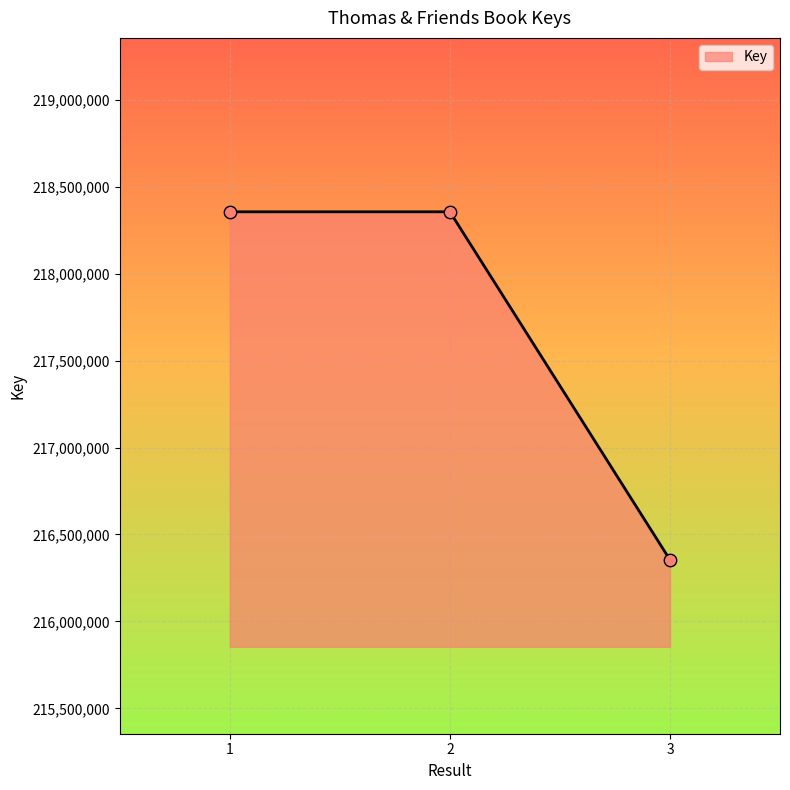

What is the ratio of the value at 1 to the value at 2?

1.0